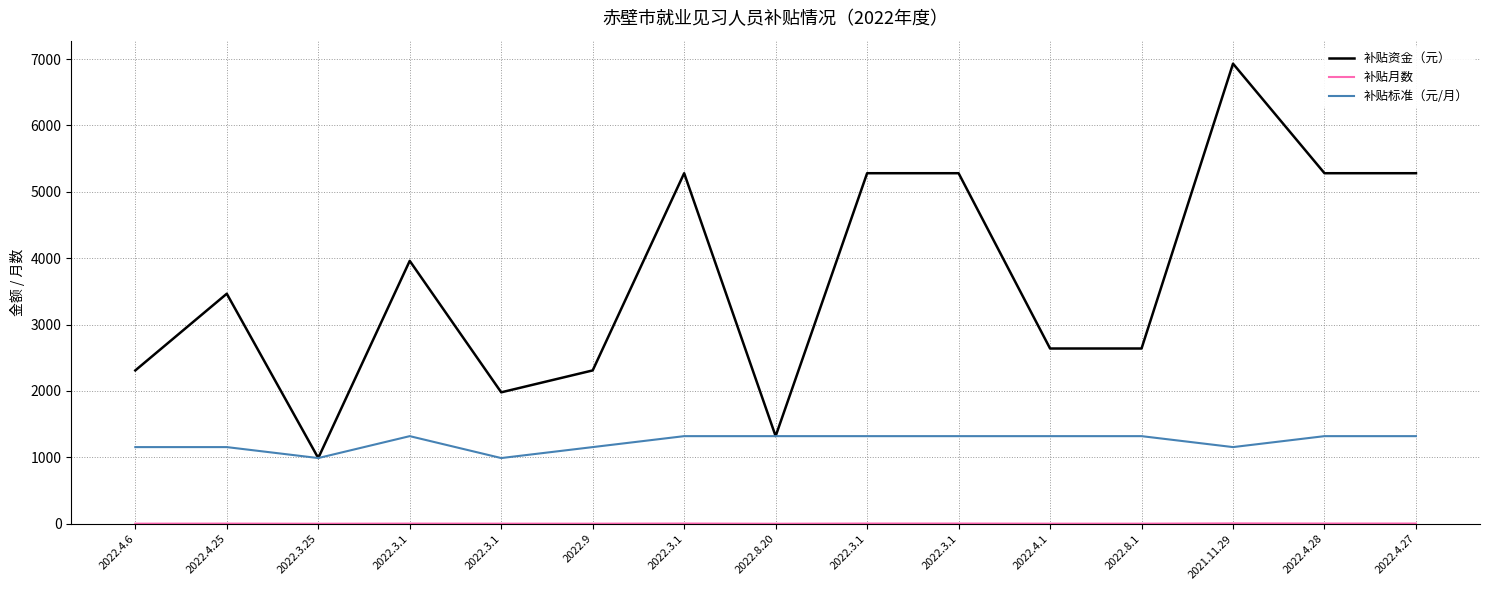

How many lines are shown in the chart?

3